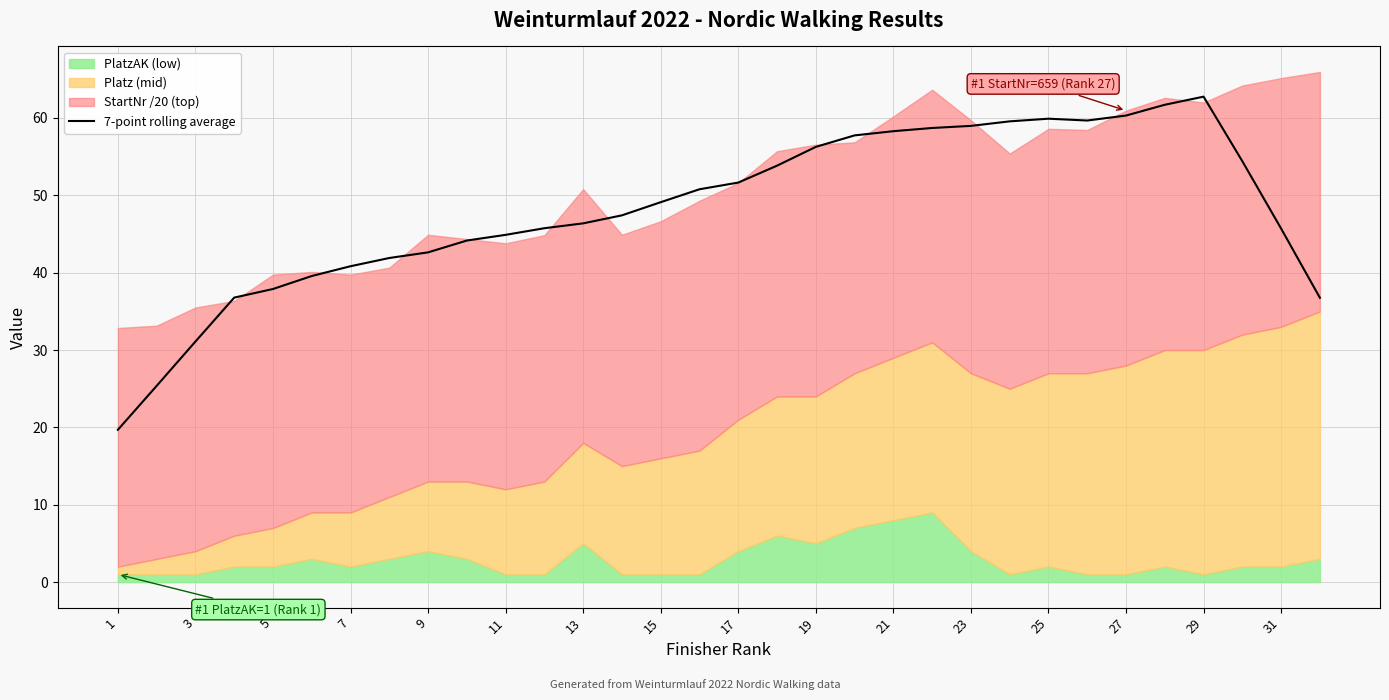

What is the maximum value for 7-point rolling average?

62.8